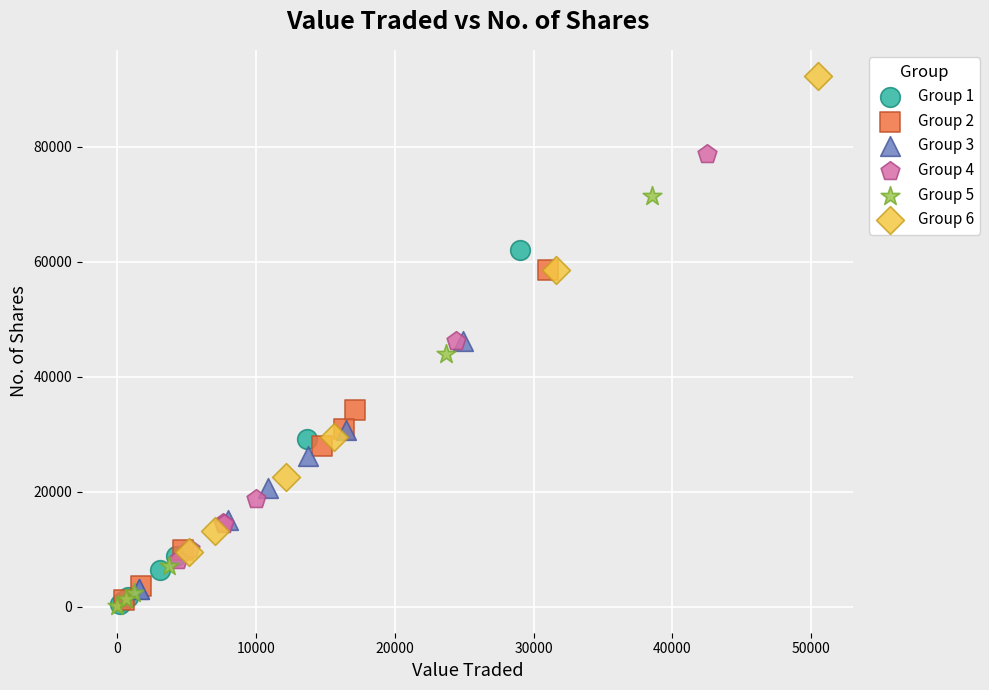

What are all the series names shown in the legend?

Group 1, Group 2, Group 3, Group 4, Group 5, Group 6